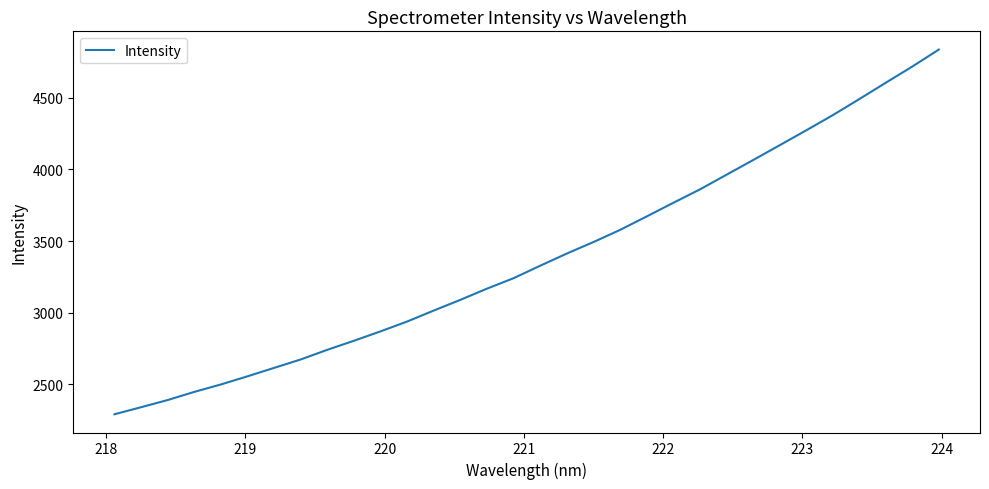

What is the greatest value displayed?

4835.0